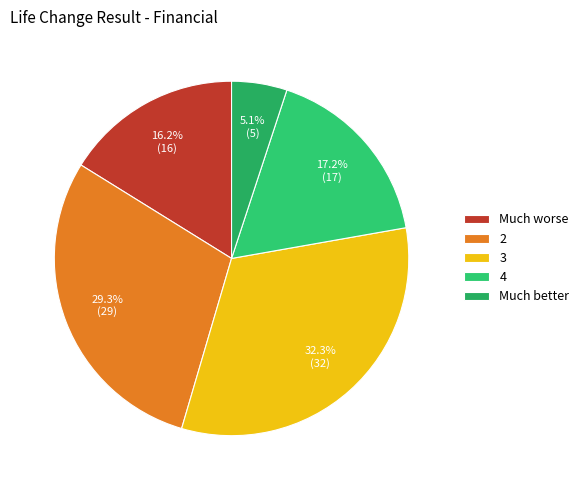

Count the number of slices in the pie.

5